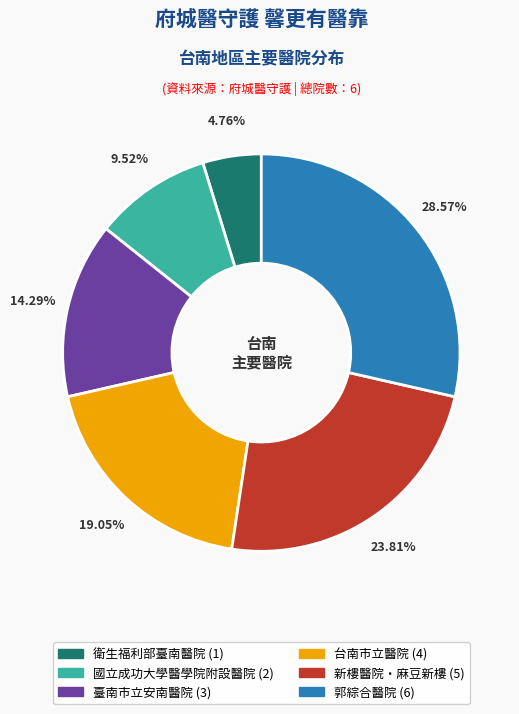

Is there a majority slice in this chart?

No